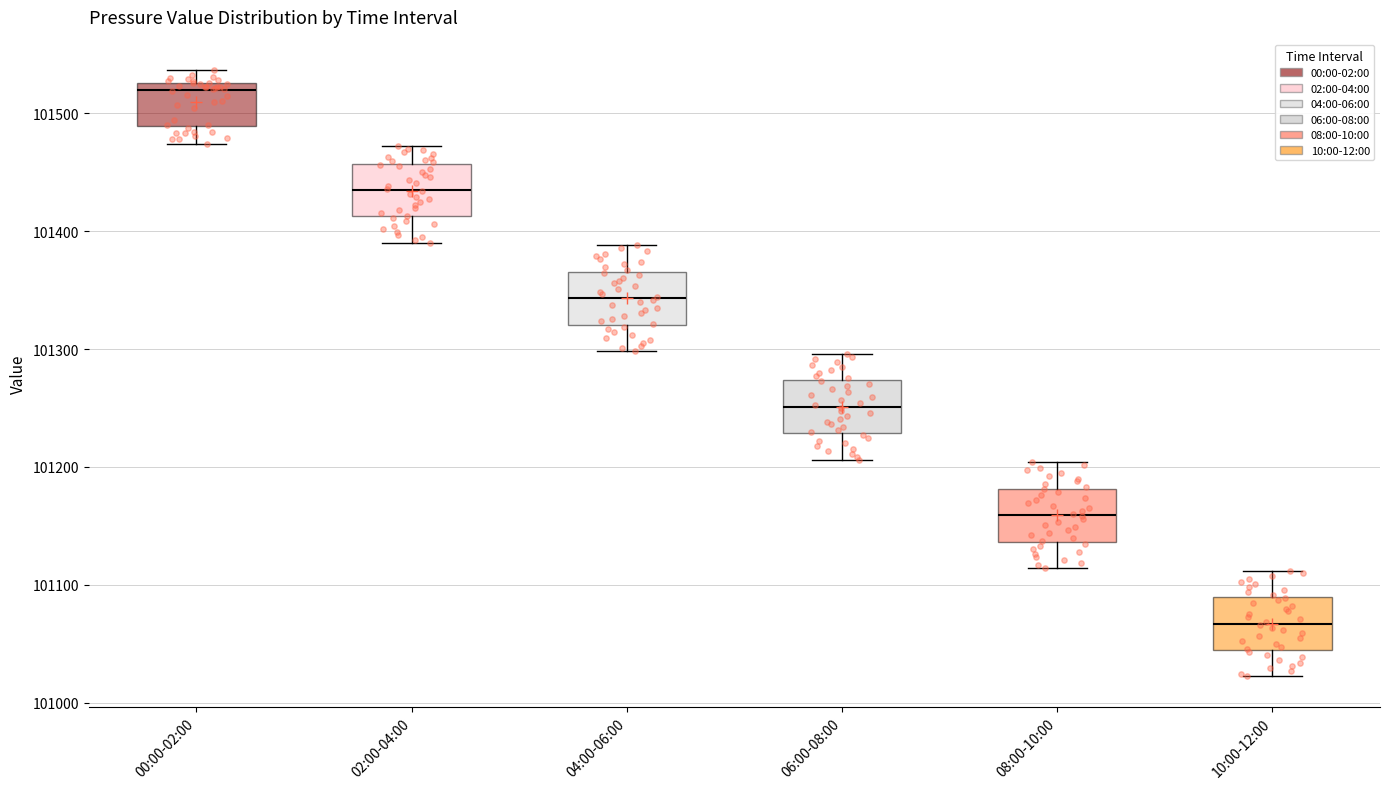

Which box has the highest median line?

00:00-02:00